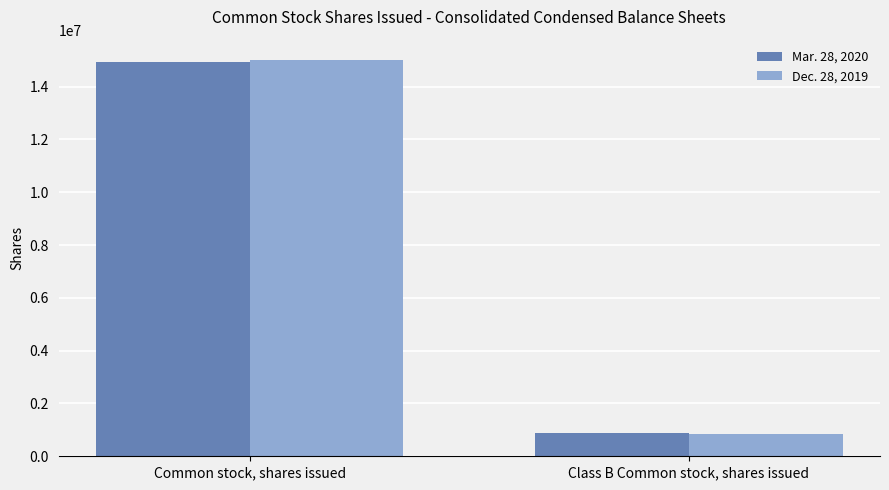

Reading right to left, list all the values displayed in this chart.

Mar. 28, 2020: Class B Common stock, shares issued=880313	Common stock, shares issued=14936833
Dec. 28, 2019: Class B Common stock, shares issued=836669	Common stock, shares issued=15025087